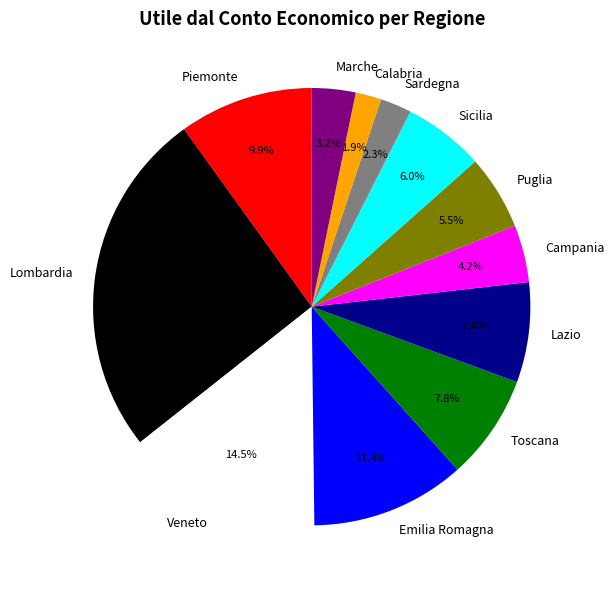

Count the number of slices in the pie.

12